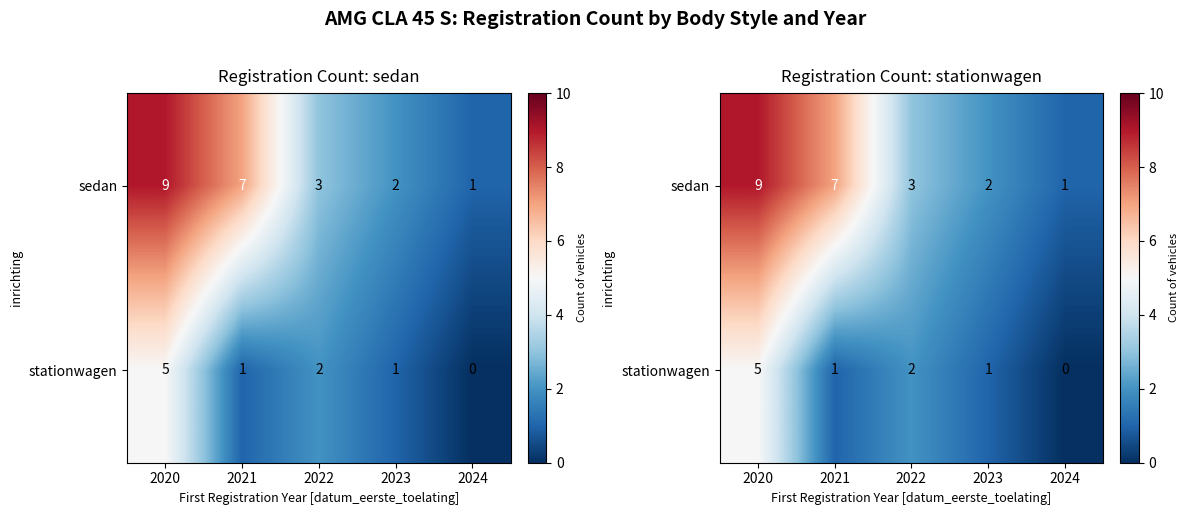

Rank the series by their average value, from lowest to highest.

stationwagen, sedan